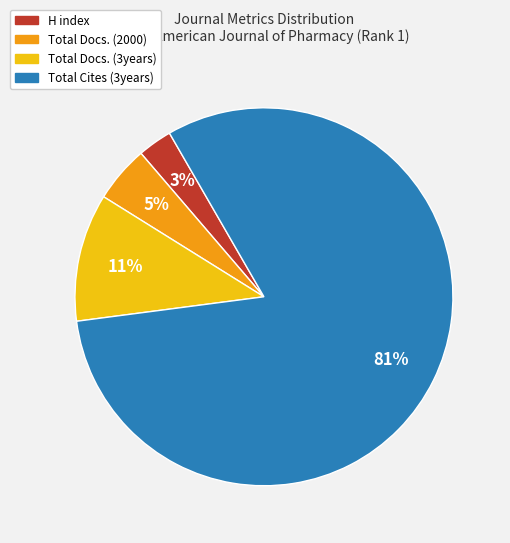

Approximately how many times larger is the value at H index compared to Total Docs. (2000)?

0.6